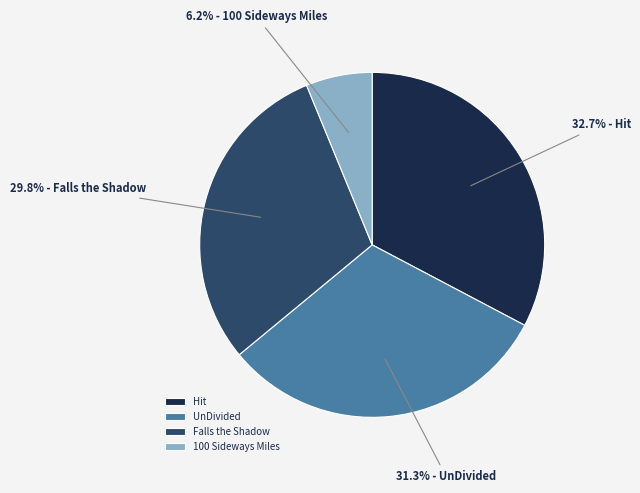

What is the total percentage of UnDivided and Falls the Shadow?

61.1%